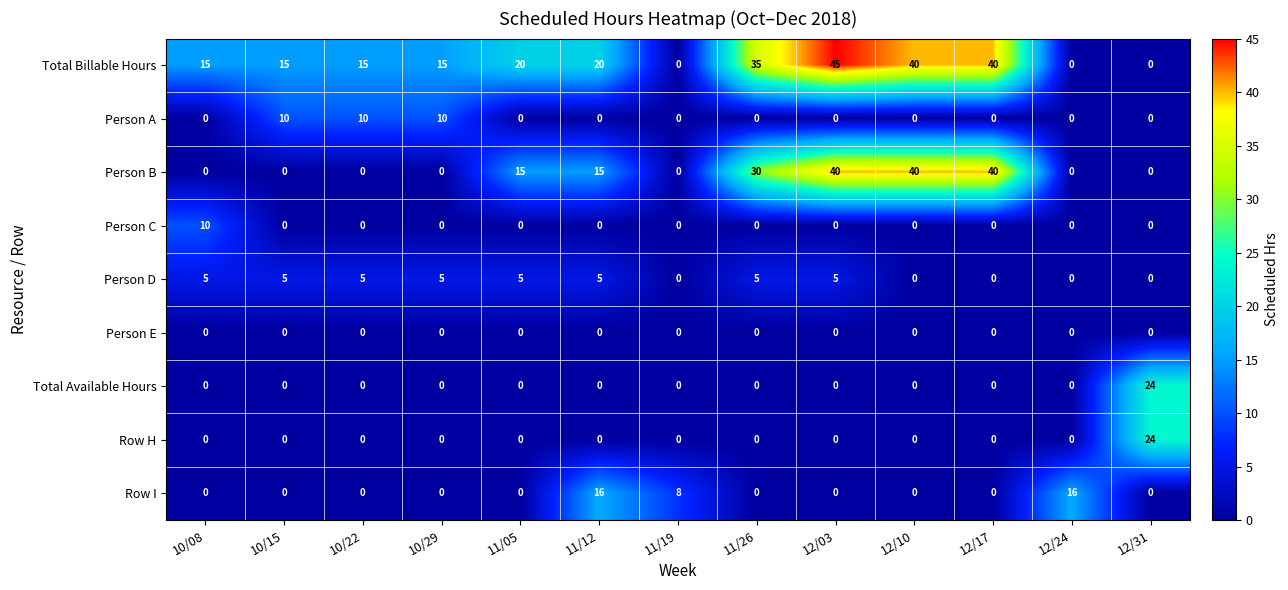

True or false: Total Billable Hours has a value of 53 at 11/26.

False